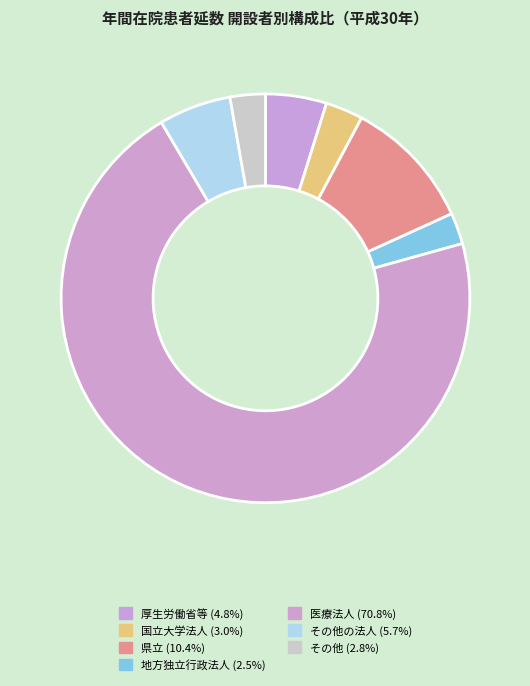

Count the number of slices in the pie.

7